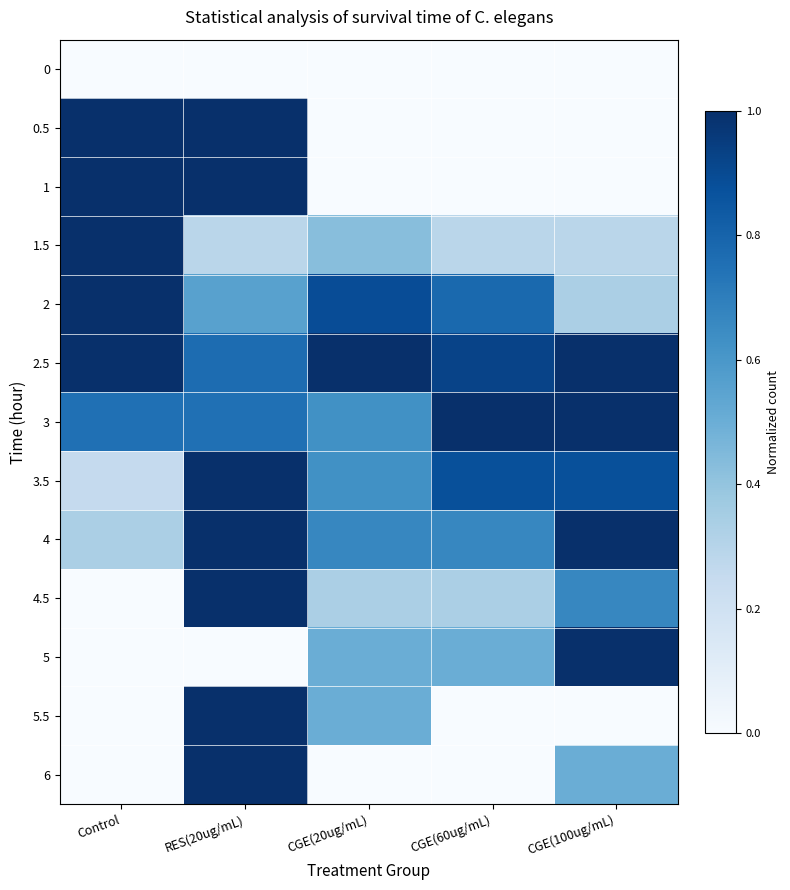

What is the total value across all series at CGE(20ug/mL)?

5.6